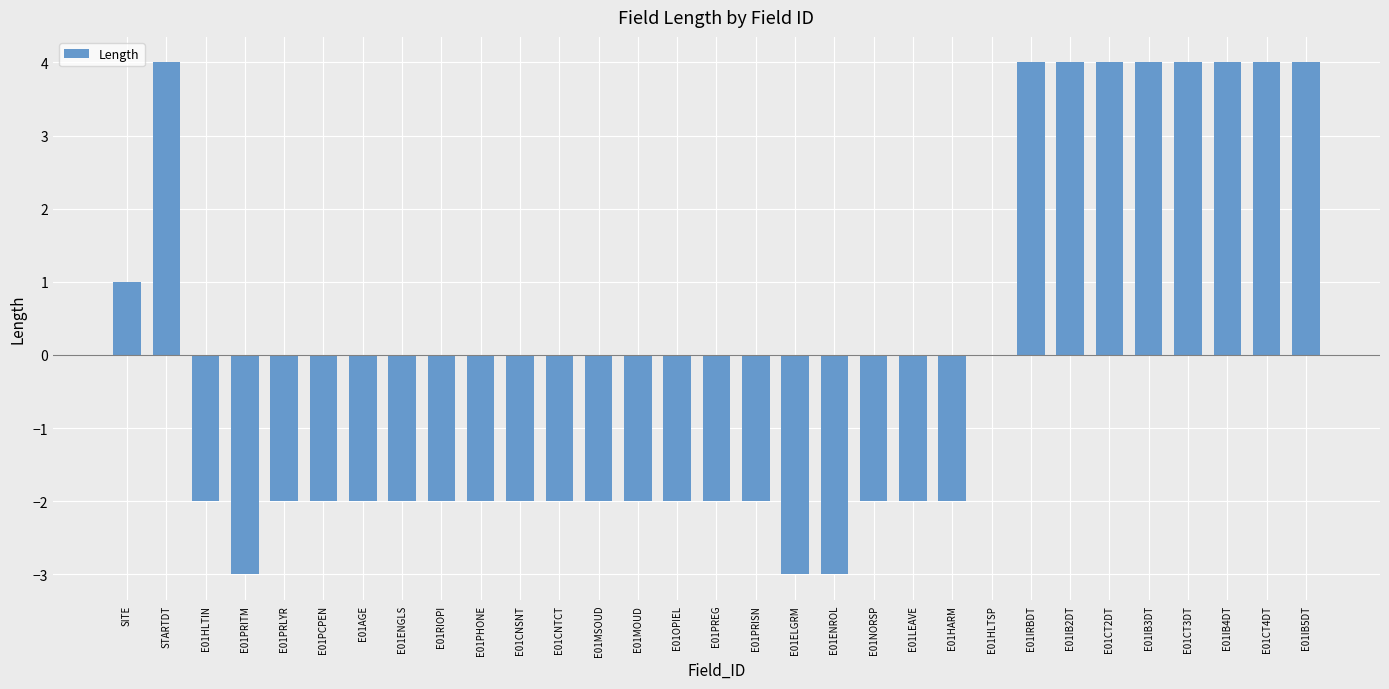

Reading left to right, list all the values displayed in this chart.

SITE=1	STARTDT=4	E01HLTIN=-2	E01PRITM=-3	E01PRLYR=-2	E01PCPEN=-2	E01AGE=-2	E01ENGLS=-2	E01RIOPI=-2	E01PHONE=-2	E01CNSNT=-2	E01CNTCT=-2	E01MSOUD=-2	E01MOUD=-2	E01OPIEL=-2	E01PREG=-2	E01PRISN=-2	E01ELGRM=-3	E01ENROL=-3	E01NORSP=-2	E01LEAVE=-2	E01HARM=-2	E01HLTSP=0	E01IRBDT=4	E01IB2DT=4	E01CT2DT=4	E01IB3DT=4	E01CT3DT=4	E01IB4DT=4	E01CT4DT=4	E01IB5DT=4